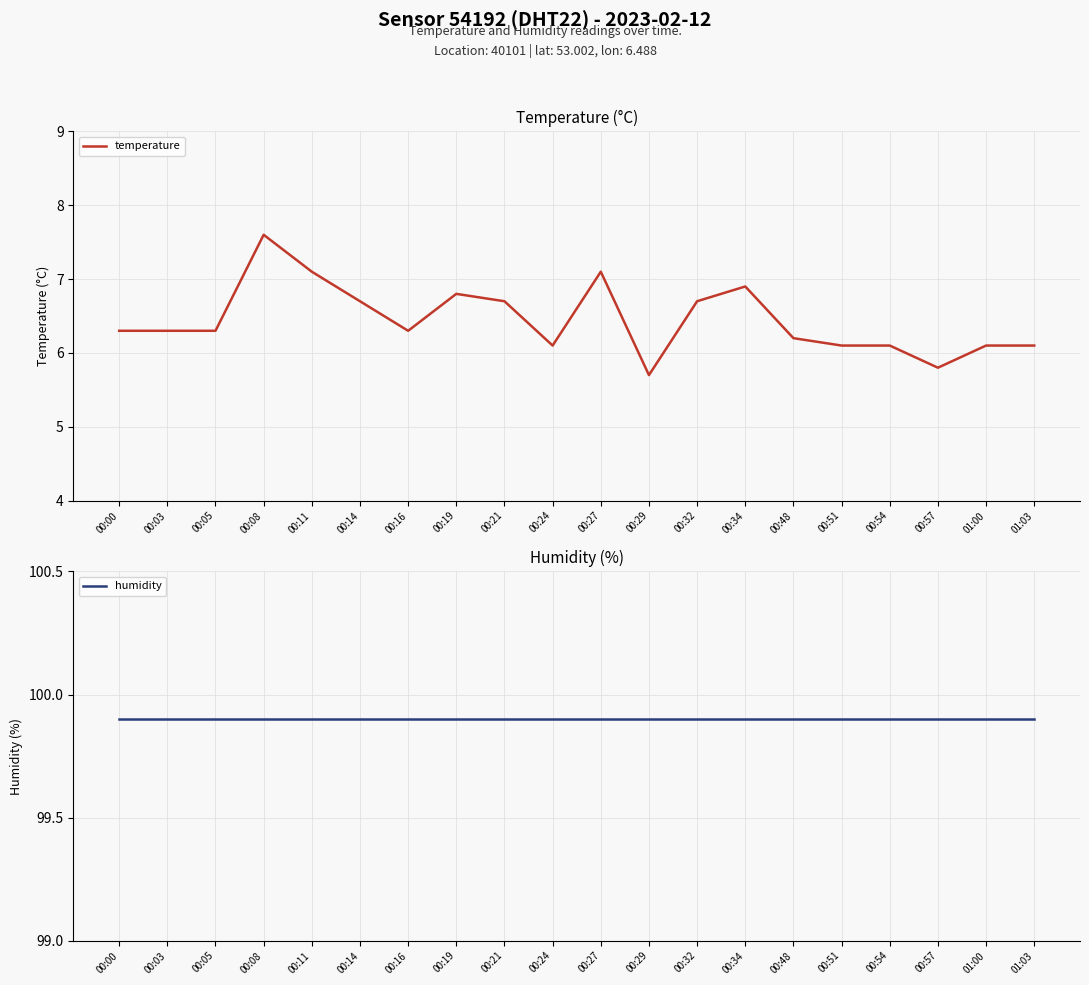

What is the greatest value displayed?

99.9